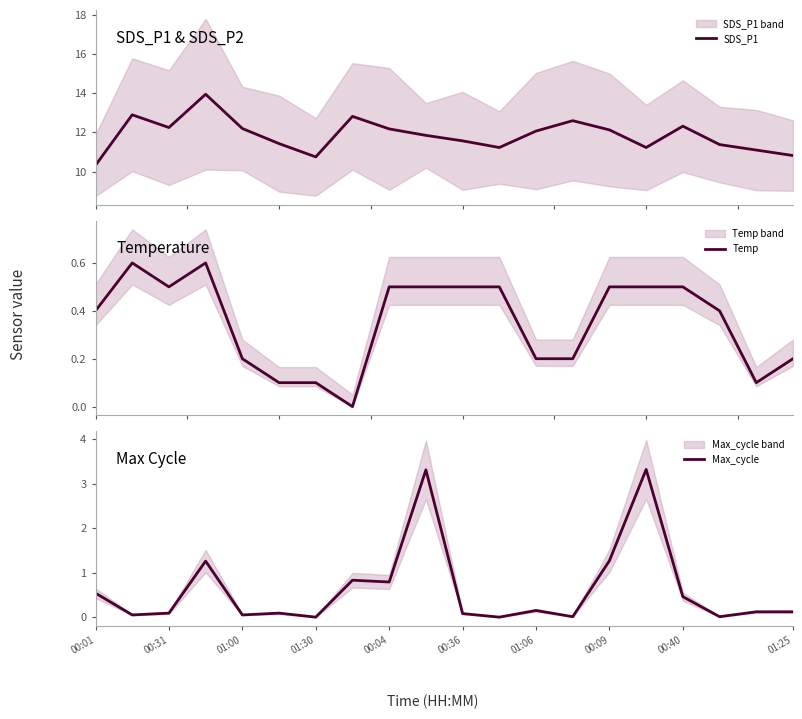

The Max_cycle series shows 0.5 at 00:40. True or false?

True